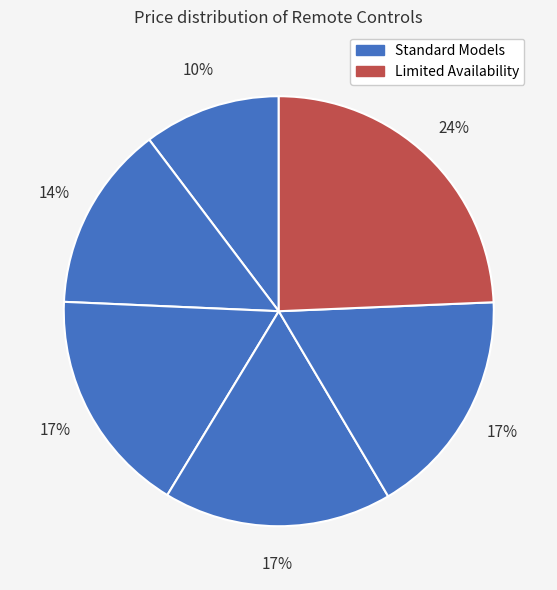

How many segments does this pie chart have?

6